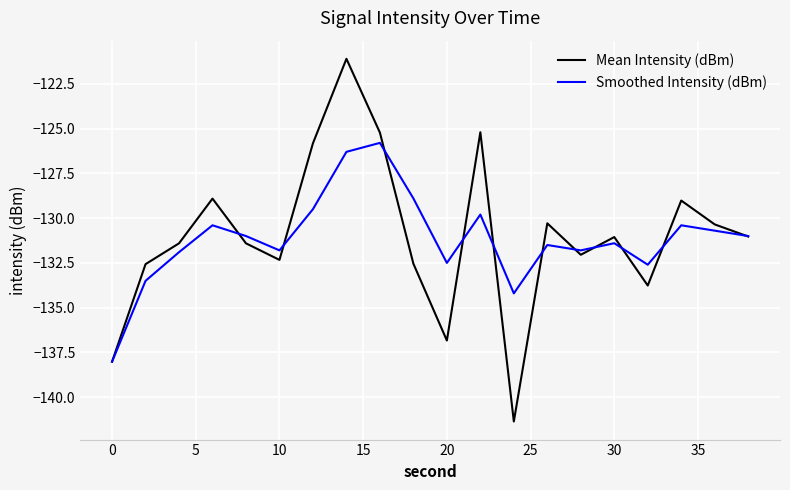

What is the average value of the Mean Intensity (dBm) series?

-131.0